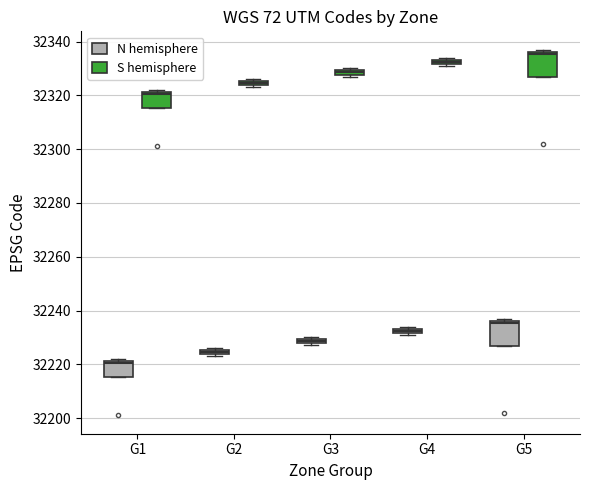

Where is the upper edge of the box for G2 (N hemisphere) on the y-axis? The values are not printed on the chart, so give them approximately, as read against the axis.

32226